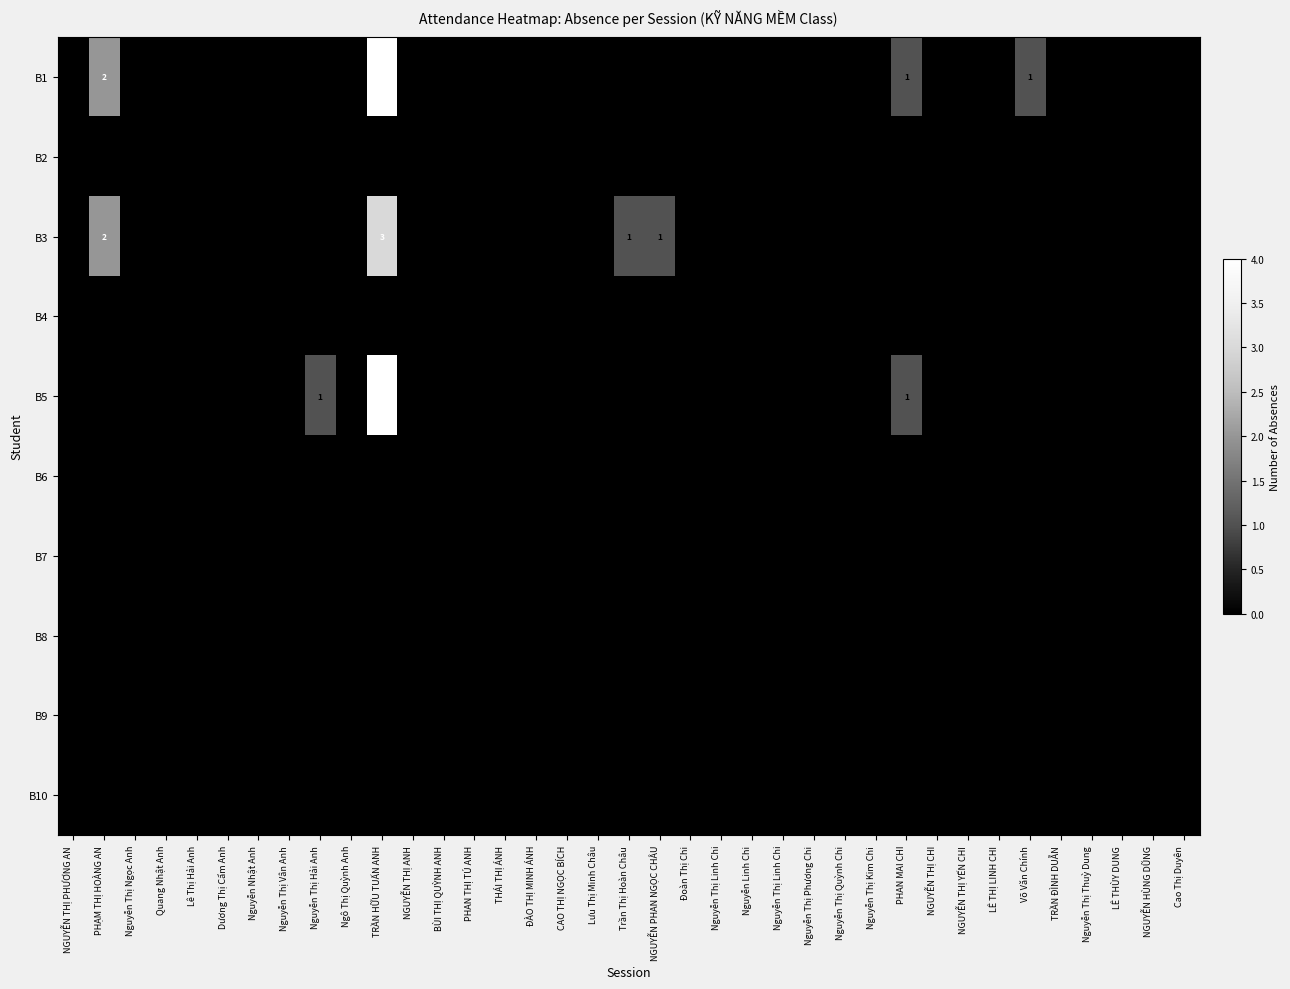

True or false: B3 has a value of -1 at BÙI THỊ QUỲNH ANH.

False